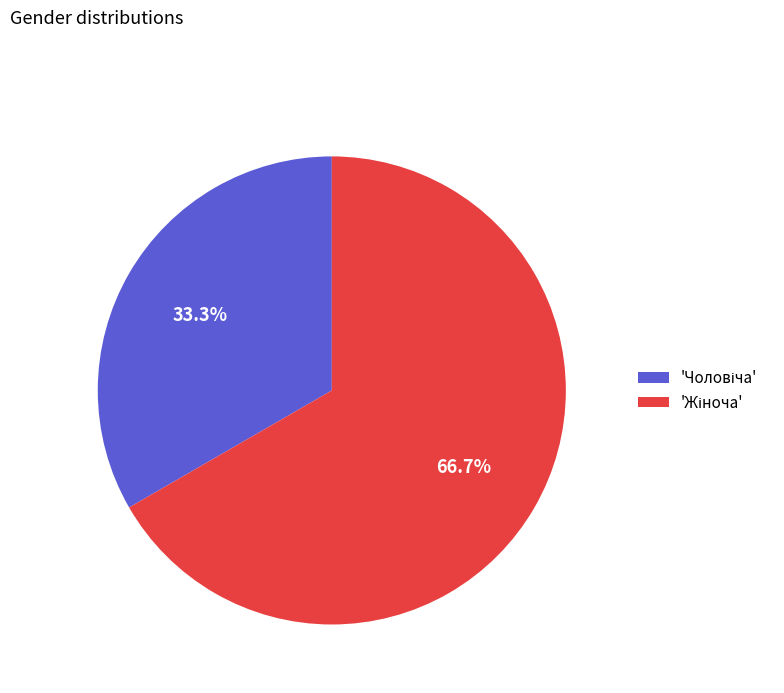

How many segments does this pie chart have?

2